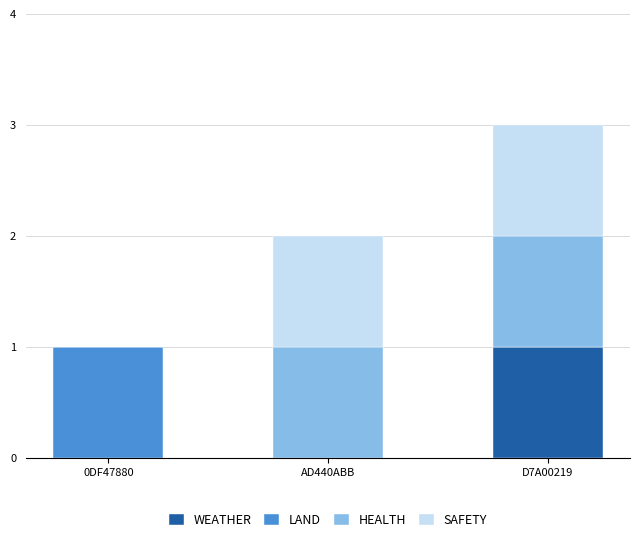

At which category is the sum across all series the highest?

D7A00219